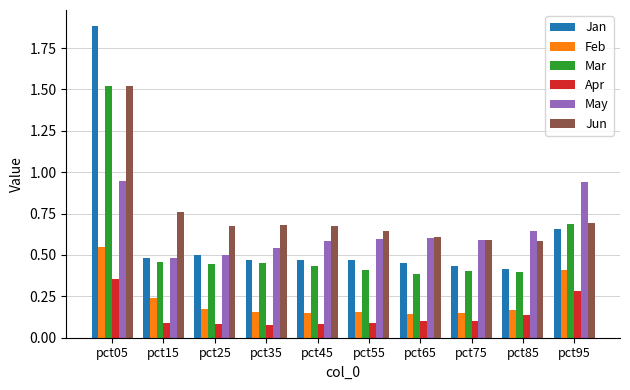

How many May values are between 0 and 1?

10